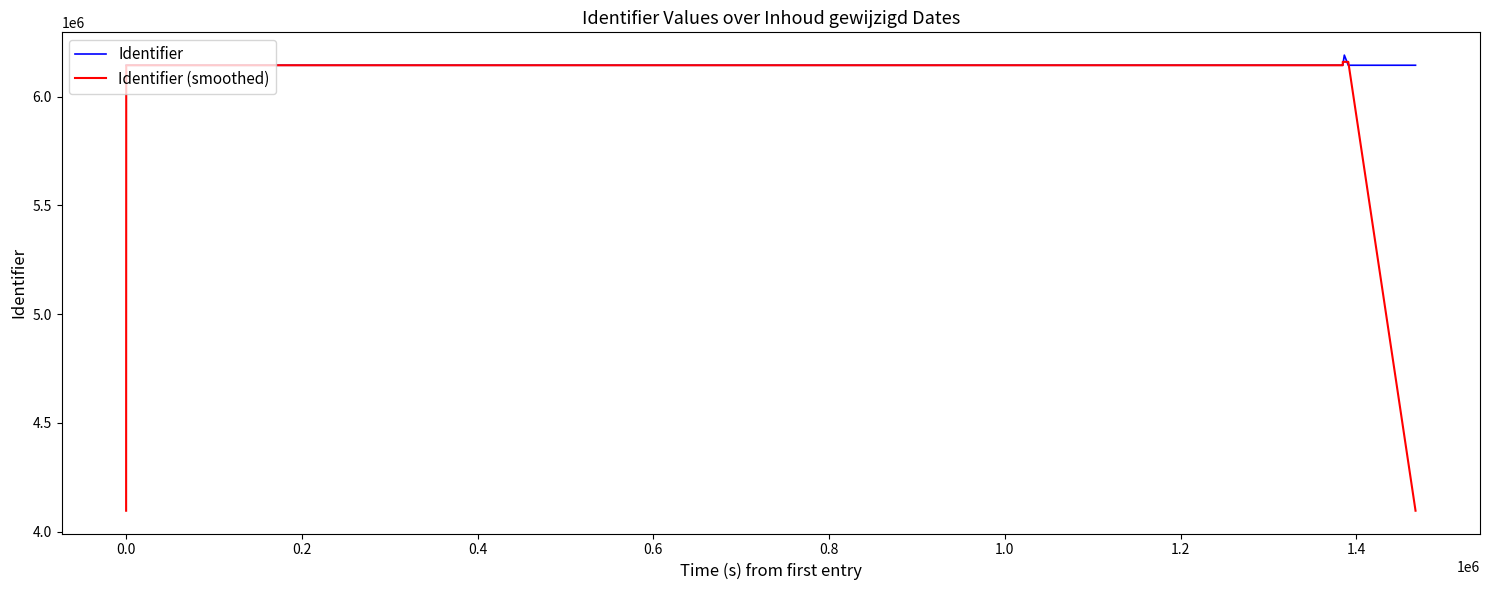

Which series has the largest total across all categories?

Identifier